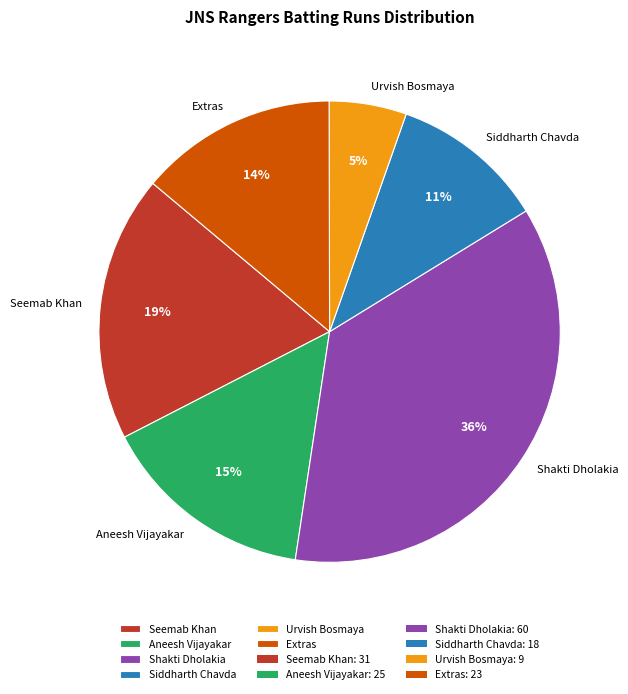

How many slices are in this pie chart?

6